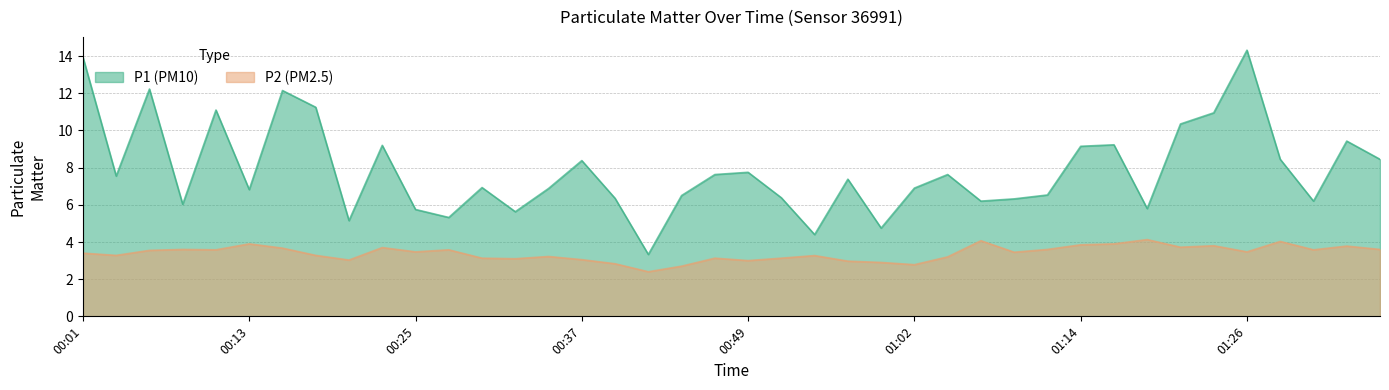

True or false: P1 has a value of 10.7 at 01:07.

False